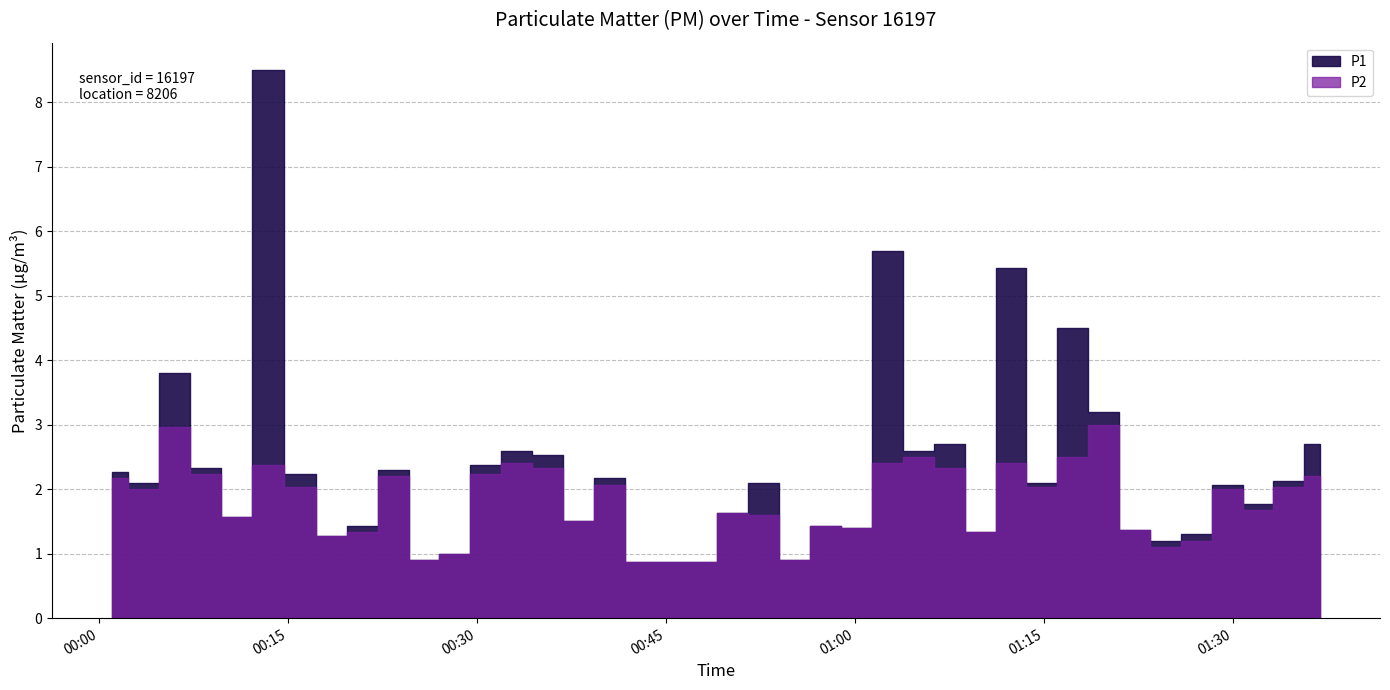

At which category does P1 reach its first local valley?

1